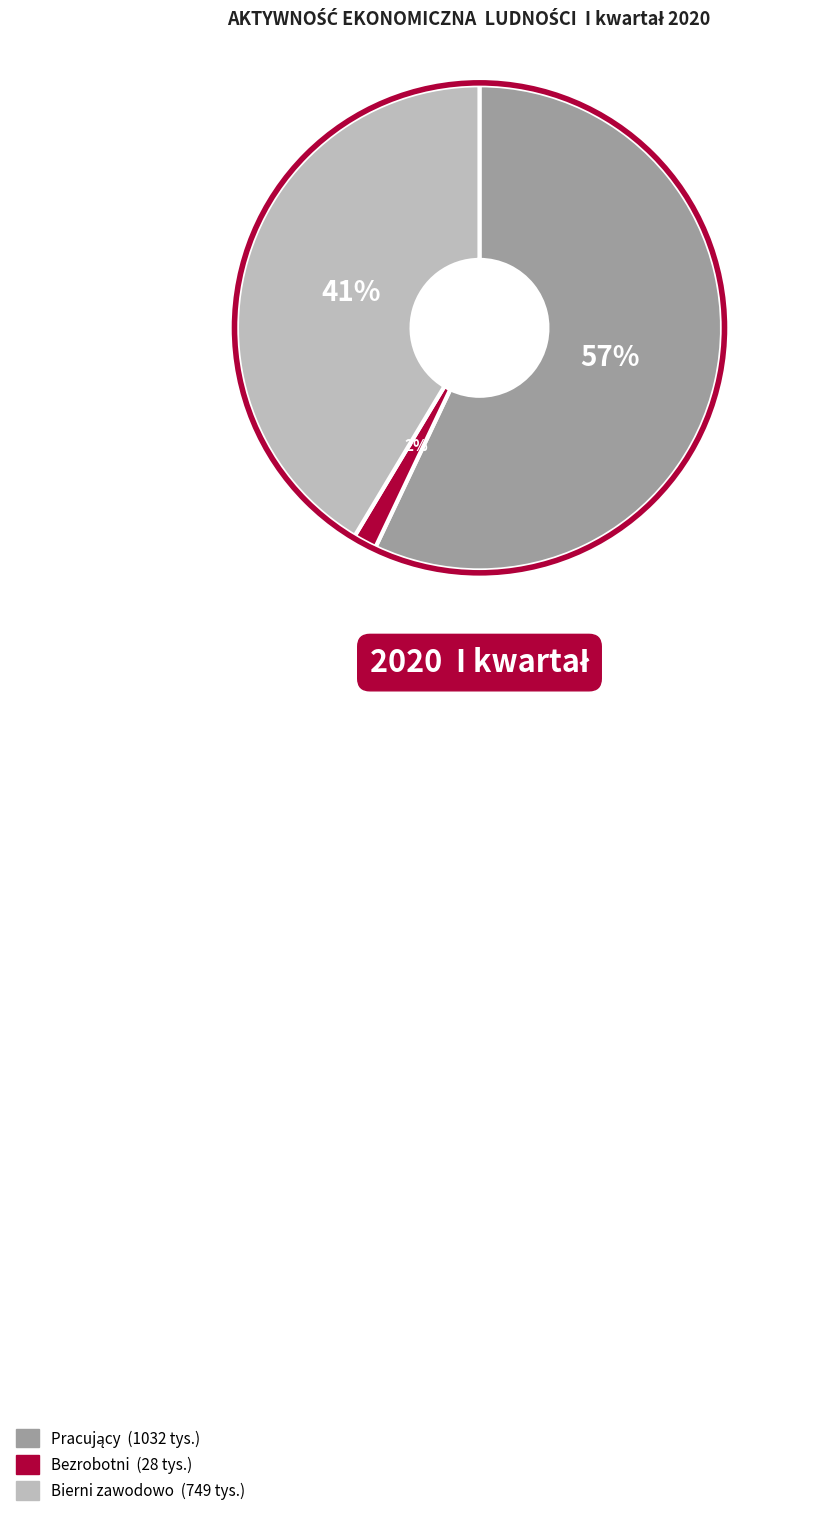

What is the smallest slice in the pie chart?

Bezrobotni